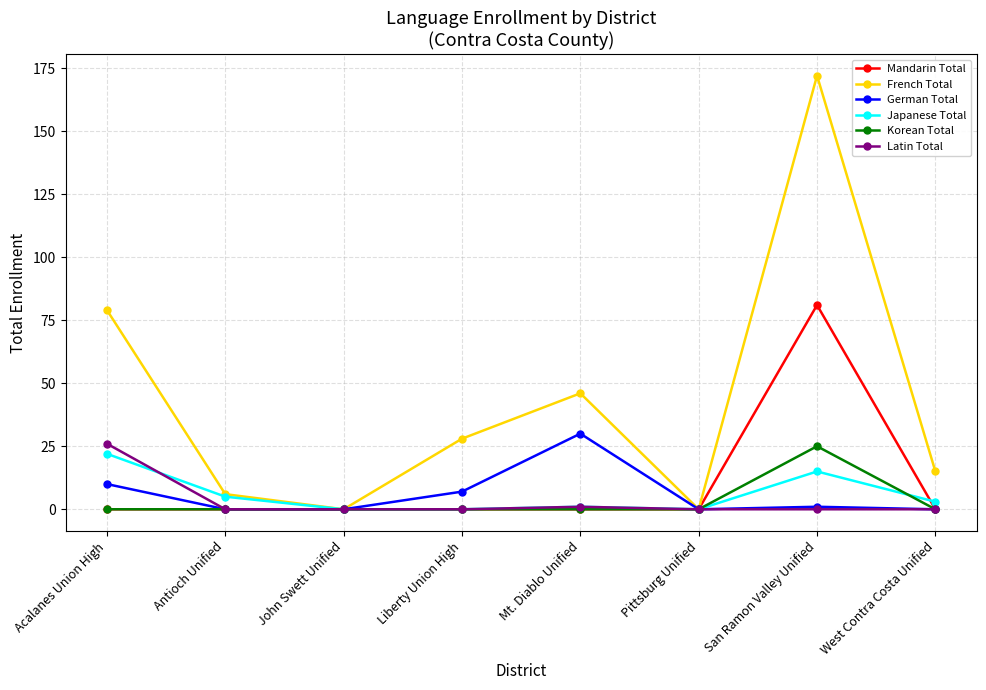

Reading right to left, list all the values displayed in this chart.

Mandarin Total: West Contra Costa Unified=0	San Ramon Valley Unified=81	Pittsburg Unified=0	Mt. Diablo Unified=0	Liberty Union High=0	John Swett Unified=0	Antioch Unified=0	Acalanes Union High=0
French Total: West Contra Costa Unified=15	San Ramon Valley Unified=172	Pittsburg Unified=0	Mt. Diablo Unified=46	Liberty Union High=28	John Swett Unified=0	Antioch Unified=6	Acalanes Union High=79
German Total: West Contra Costa Unified=0	San Ramon Valley Unified=1	Pittsburg Unified=0	Mt. Diablo Unified=30	Liberty Union High=7	John Swett Unified=0	Antioch Unified=0	Acalanes Union High=10
Japanese Total: West Contra Costa Unified=3	San Ramon Valley Unified=15	Pittsburg Unified=0	Mt. Diablo Unified=1	Liberty Union High=0	John Swett Unified=0	Antioch Unified=5	Acalanes Union High=22
Korean Total: West Contra Costa Unified=0	San Ramon Valley Unified=25	Pittsburg Unified=0	Mt. Diablo Unified=0	Liberty Union High=0	John Swett Unified=0	Antioch Unified=0	Acalanes Union High=0
Latin Total: West Contra Costa Unified=0	San Ramon Valley Unified=0	Pittsburg Unified=0	Mt. Diablo Unified=1	Liberty Union High=0	John Swett Unified=0	Antioch Unified=0	Acalanes Union High=26